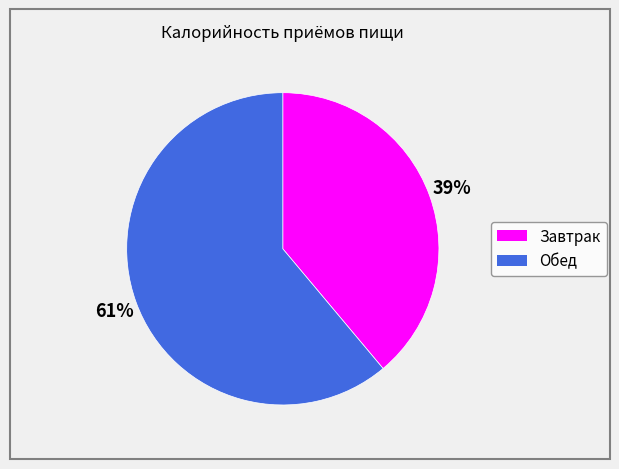

What is the ratio of the value at Обед to the value at Завтрак?

1.6